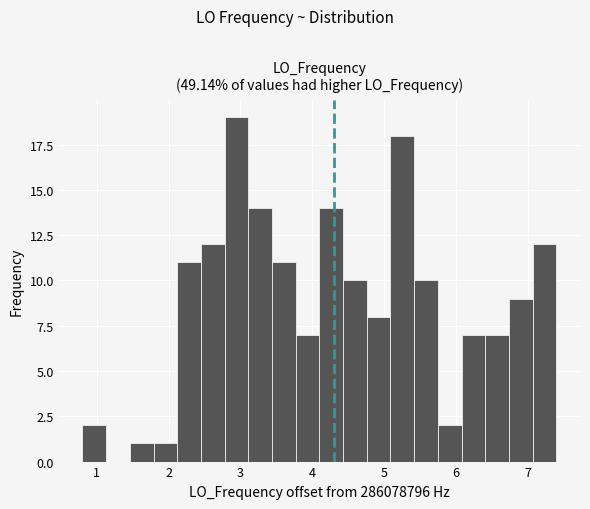

Read against the x-axis, roughly where is the centre of the tallest bar?

2.9